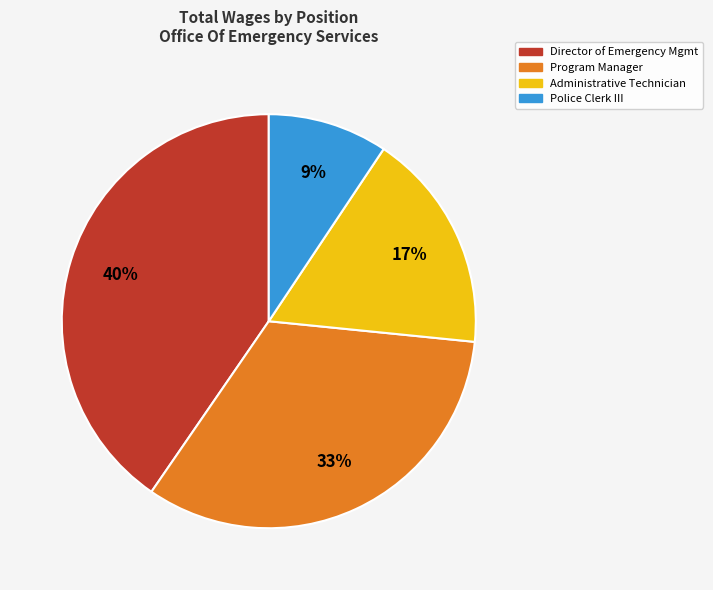

Rank the categories by value from highest to lowest.

Director of Emergency Mgmt, Program Manager, Administrative Technician, Police Clerk III